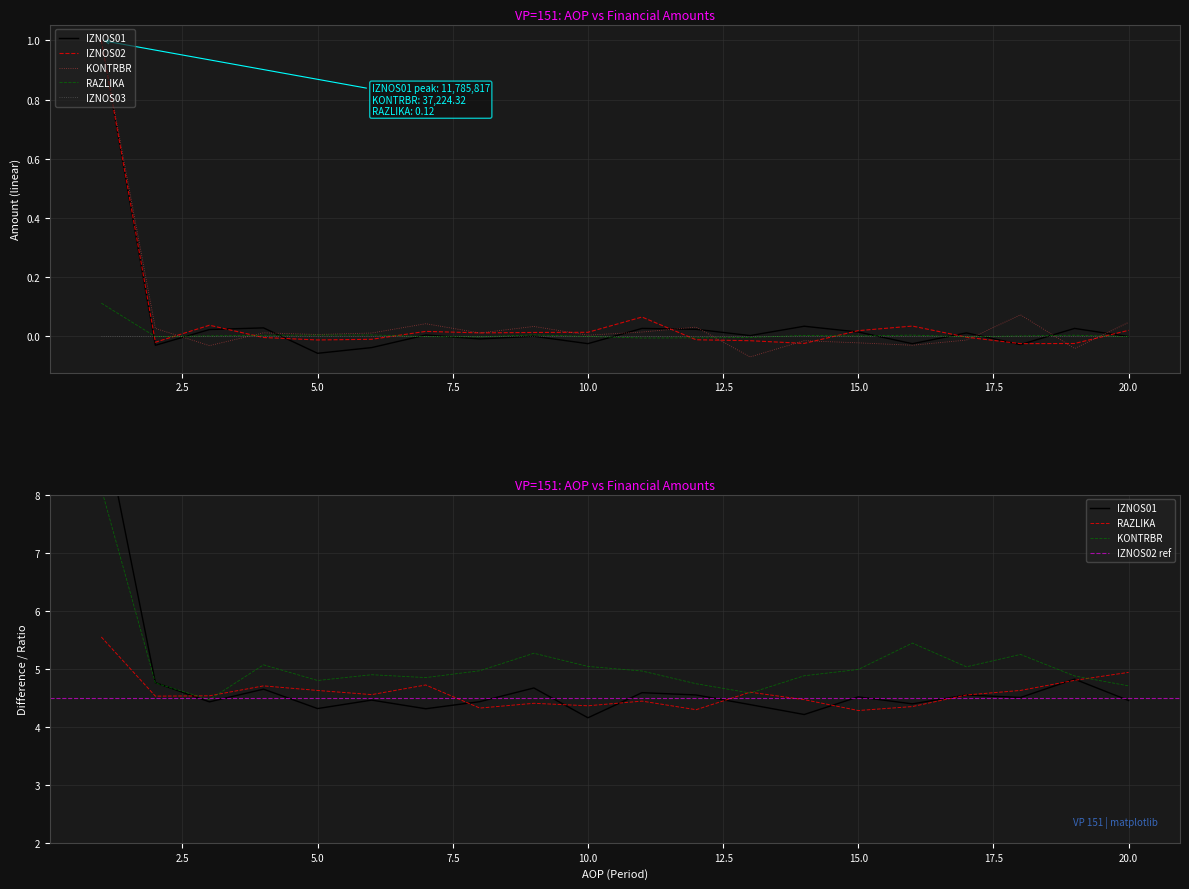

What is the difference between the maximum and minimum values in the IZNOS02 series?

1.1